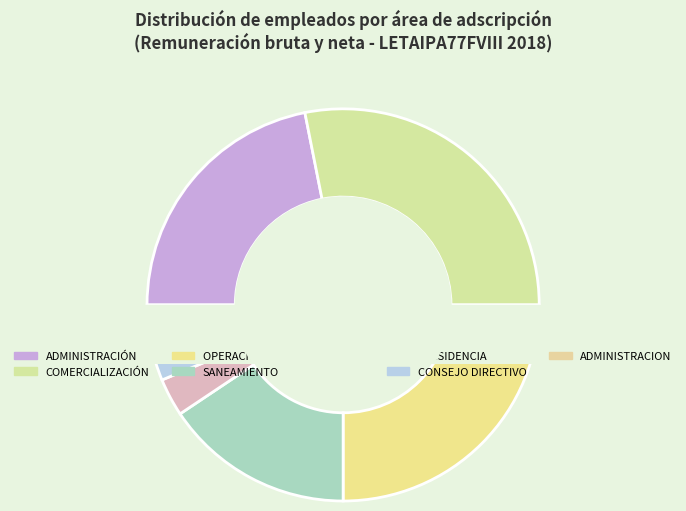

Combined, do CONSEJO DIRECTIVO and OPERACIÓN Y MANTENIMIENTO account for over 50%?

No